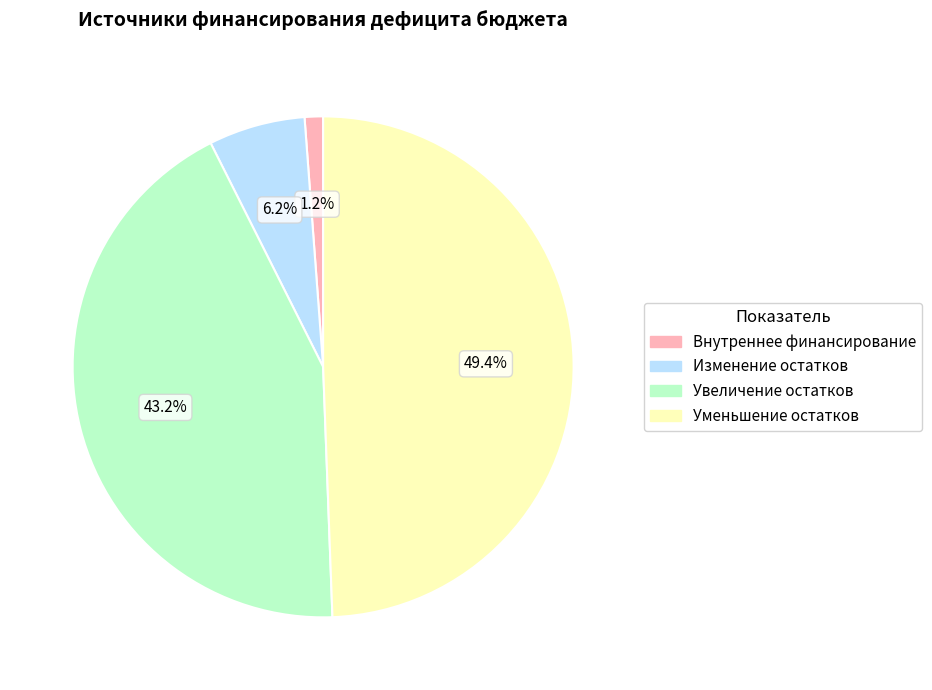

Is there a majority slice in this chart?

No